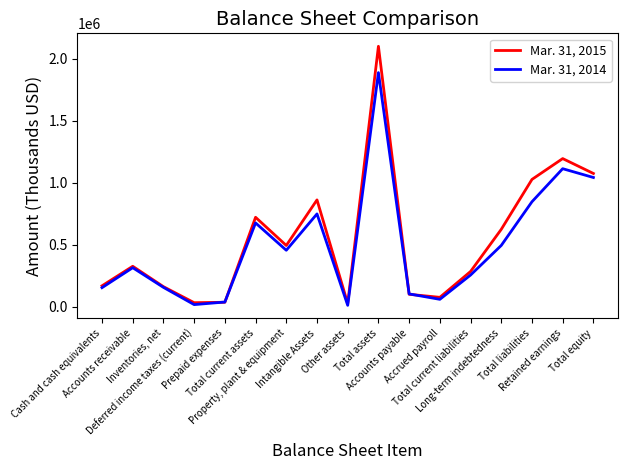

At how many categories does at least one series exceed 2040363?

1